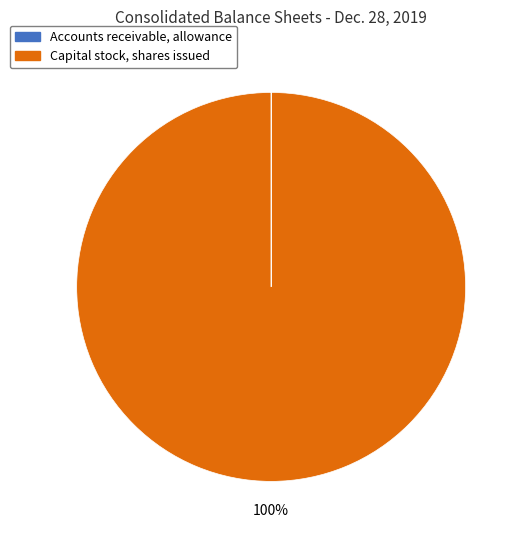

What is the majority slice?

Capital stock, shares issued